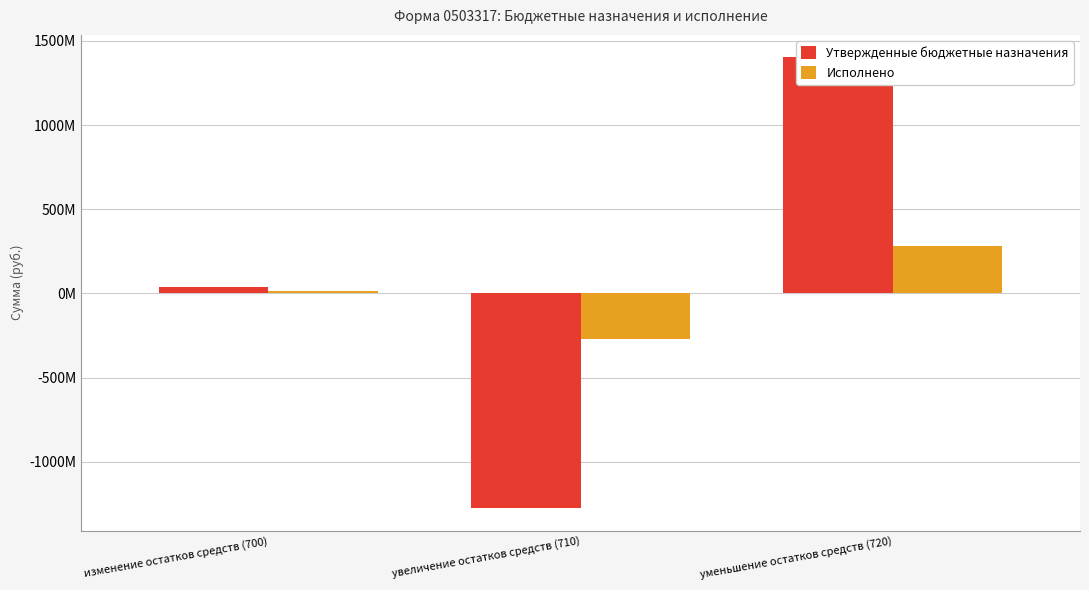

Reading right to left, what are all the values shown in this chart?

Утвержденные бюджетные назначения: 1402253661.5	-1275002488.2	40371315.1
Исполнено: 281421424.6	-269361318.7	12060106.0